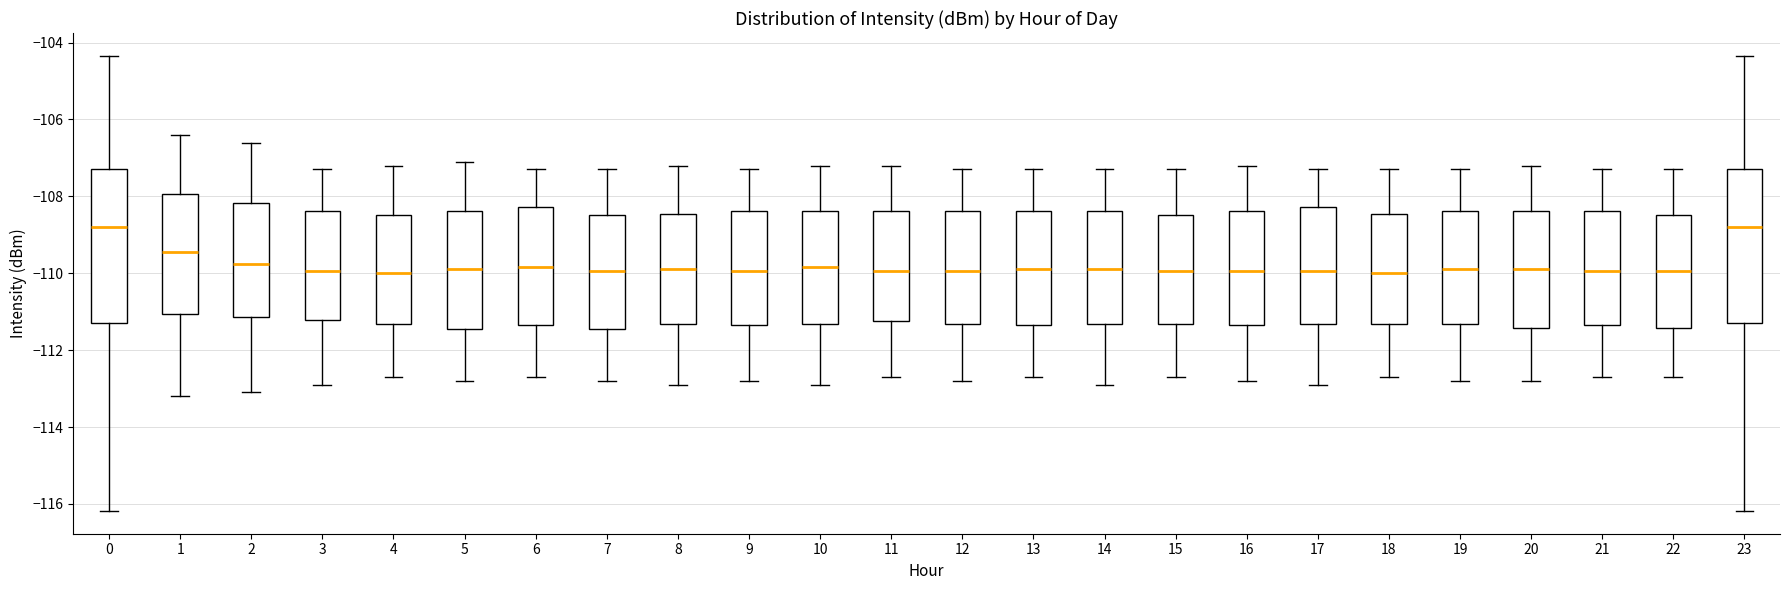

Where does the lower whisker of the box at x = 10 end on the y-axis? The values are not printed on the chart, so give them approximately, as read against the axis.

-112.8